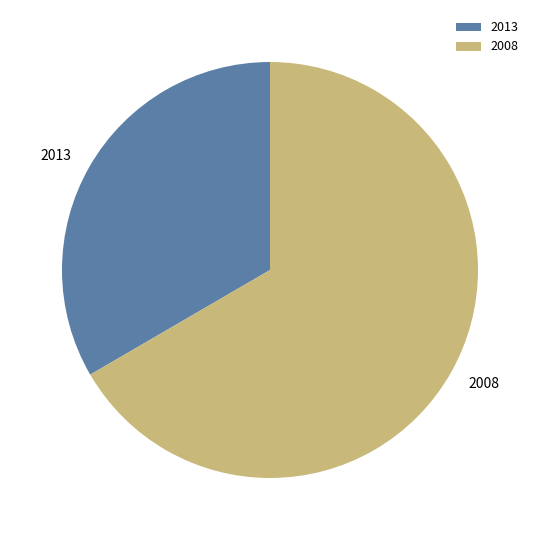

What is the ratio of the value at 2013 to the value at 2008?

0.5